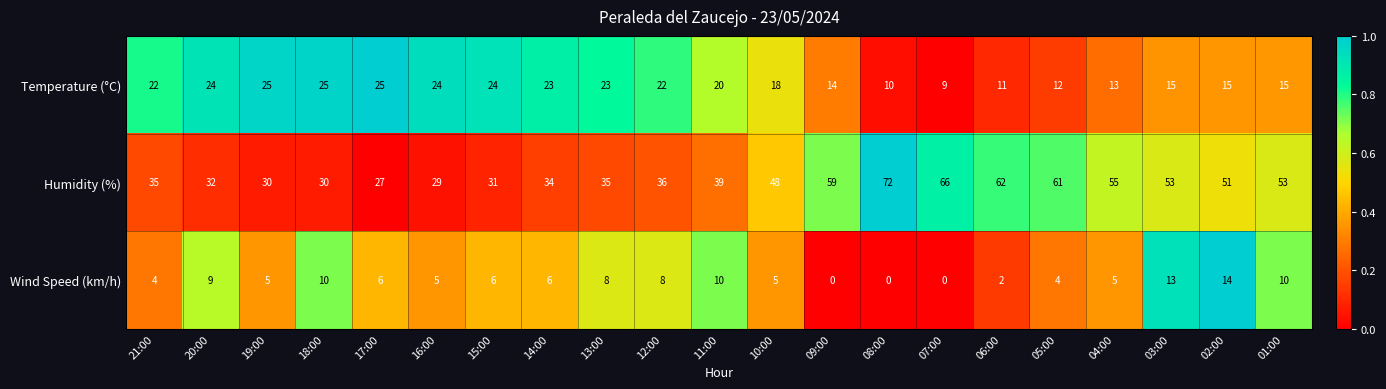

List the series in order of their peak value, lowest first.

Wind Speed (km/h), Temperature (°C), Humidity (%)